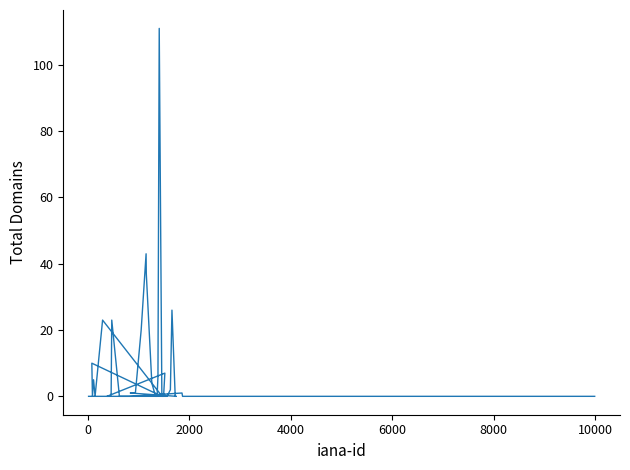

True or false: the data has more than 2 interior local peaks.

True